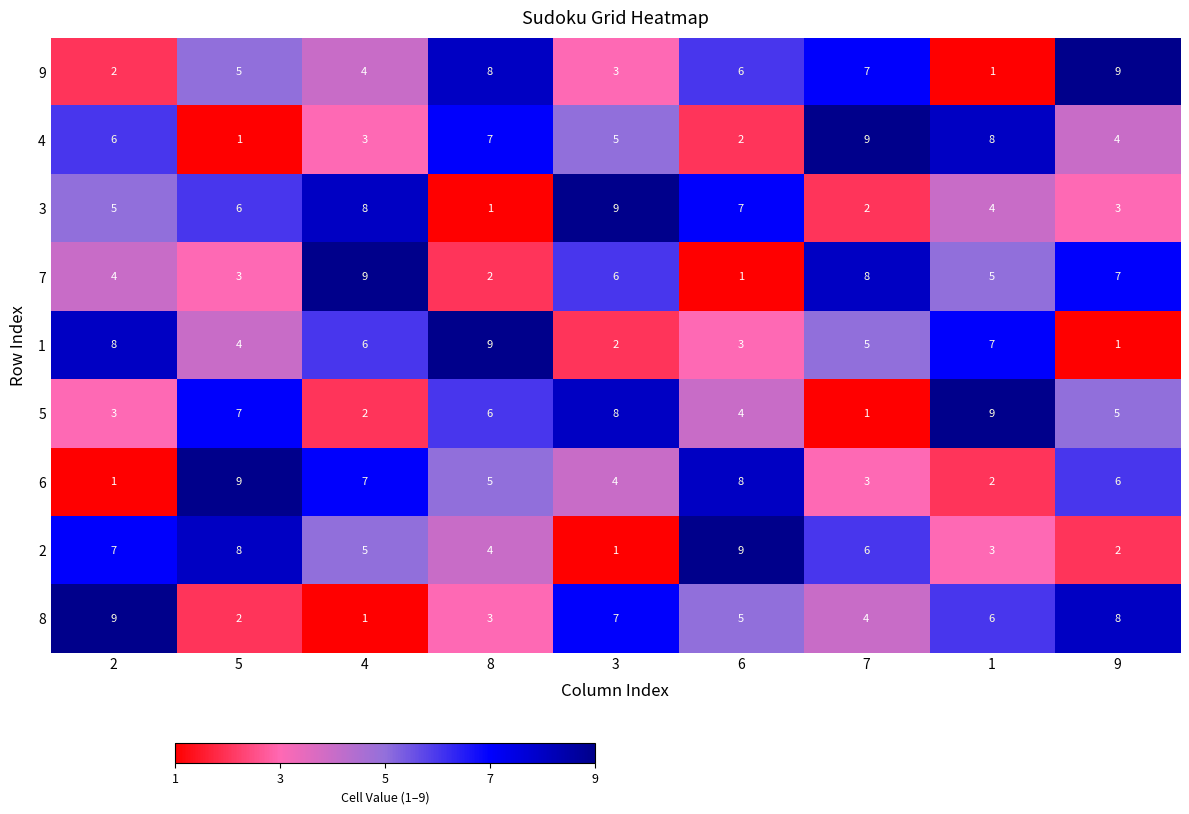

True or false: 3 has a value of 5 at 2.

True